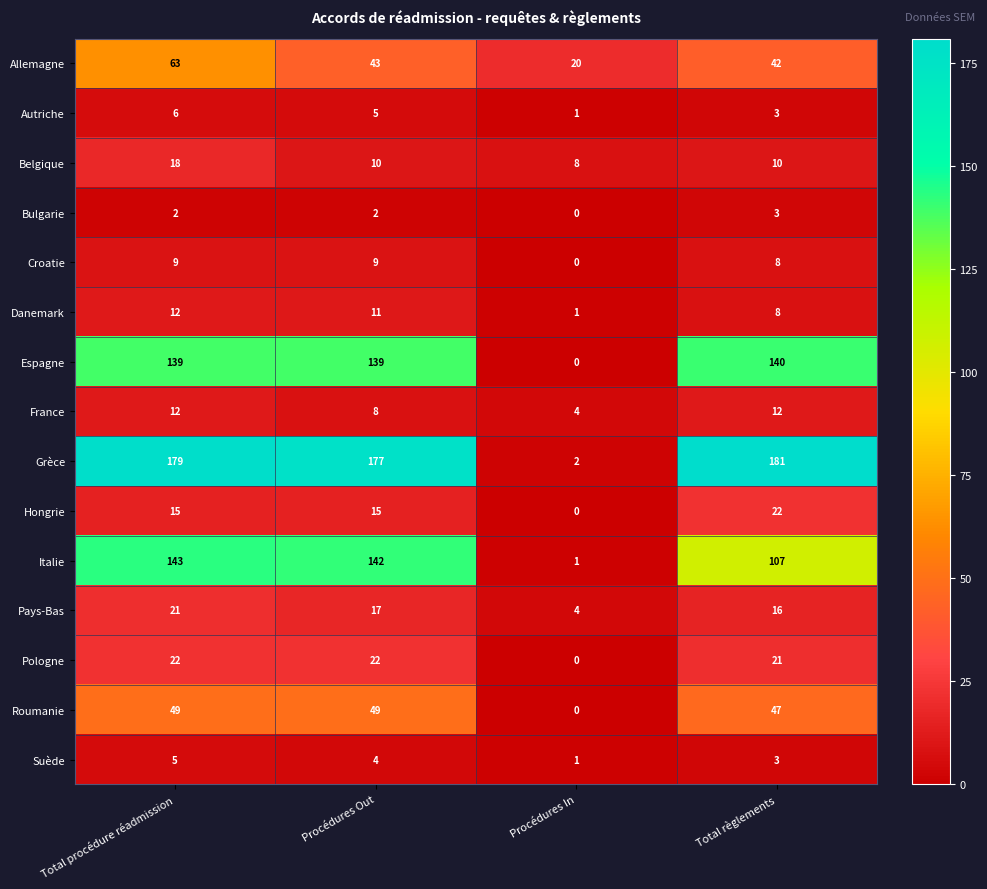

Which category has the lowest value across all series?

Procédures In